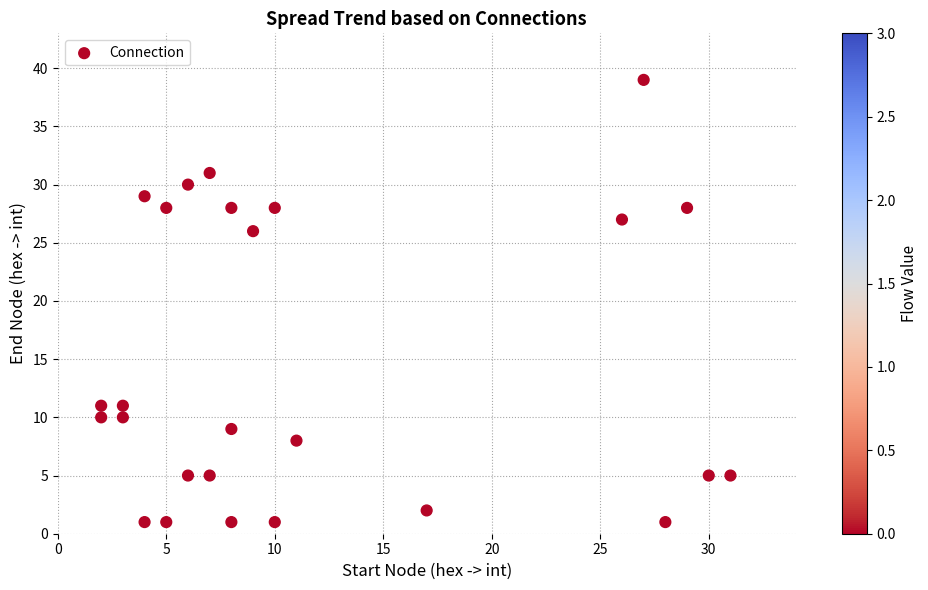

What is the range of X values (max minus min)?

29